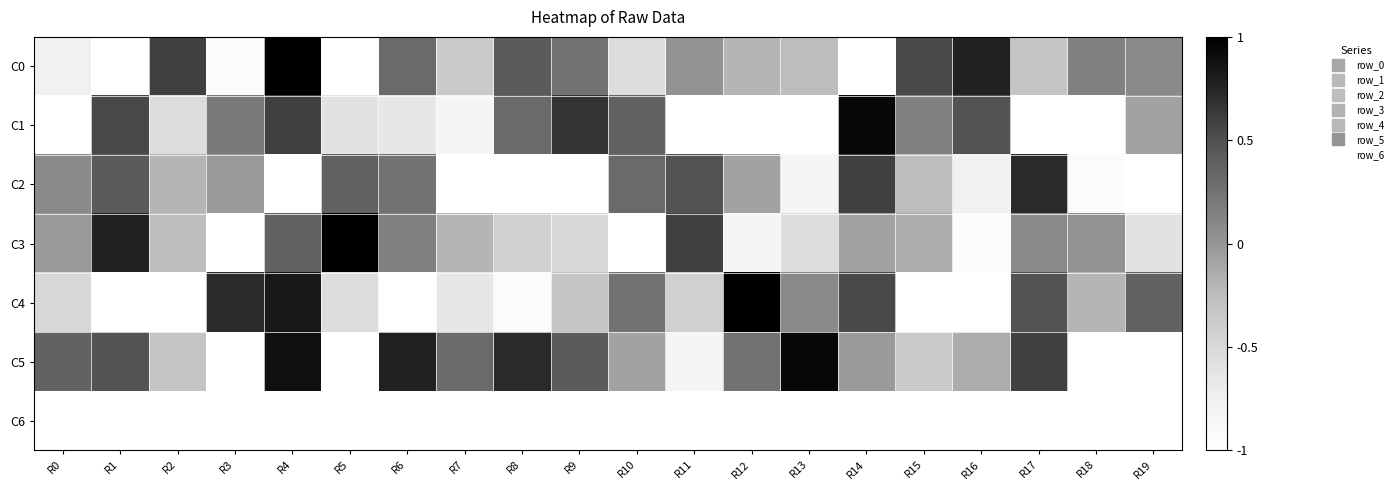

What is the difference between the highest and lowest values at R5?

2.0